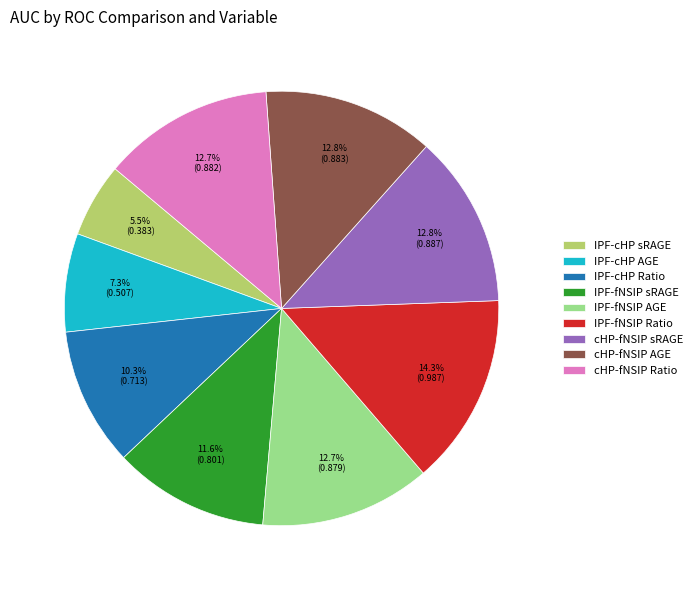

Is cHP-fNSIP Ratio the majority of the pie?

No